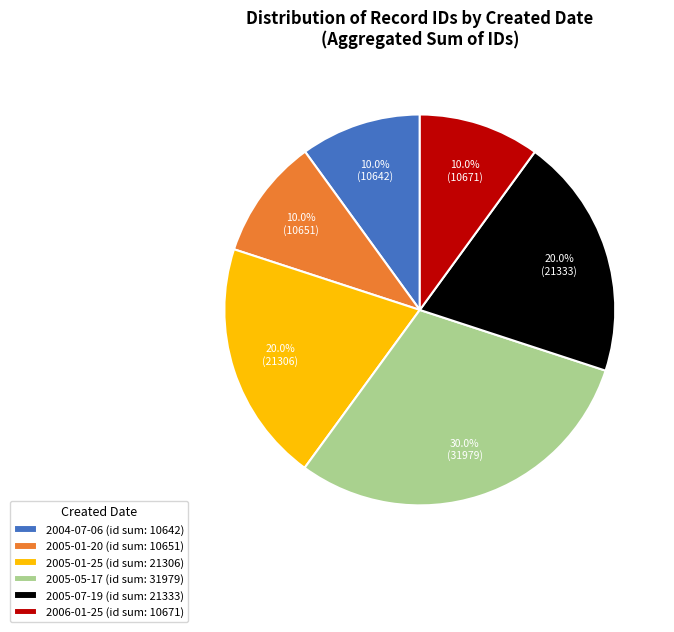

Which category has the biggest portion of the pie?

2005-05-17 (id sum: 31979)